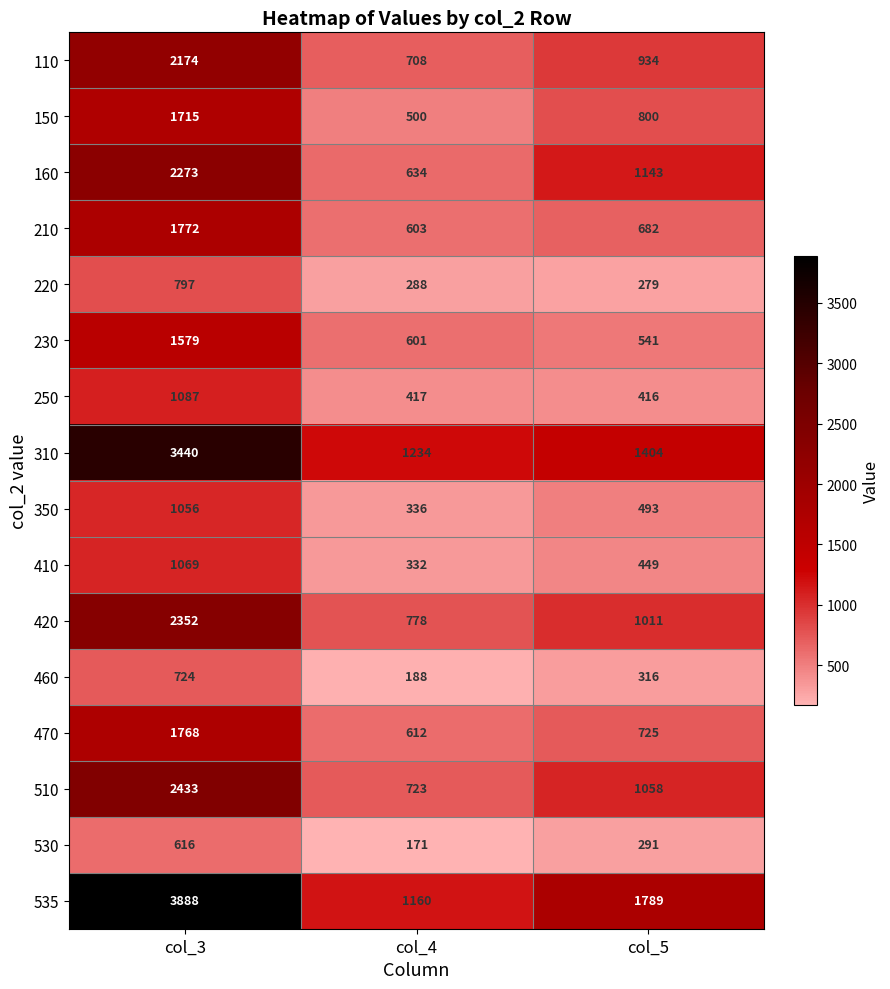

Rank the series by their maximum value, from highest to lowest.

535, 310, 510, 420, 160, 110, 210, 470, 150, 230, 250, 410, 350, 220, 460, 530